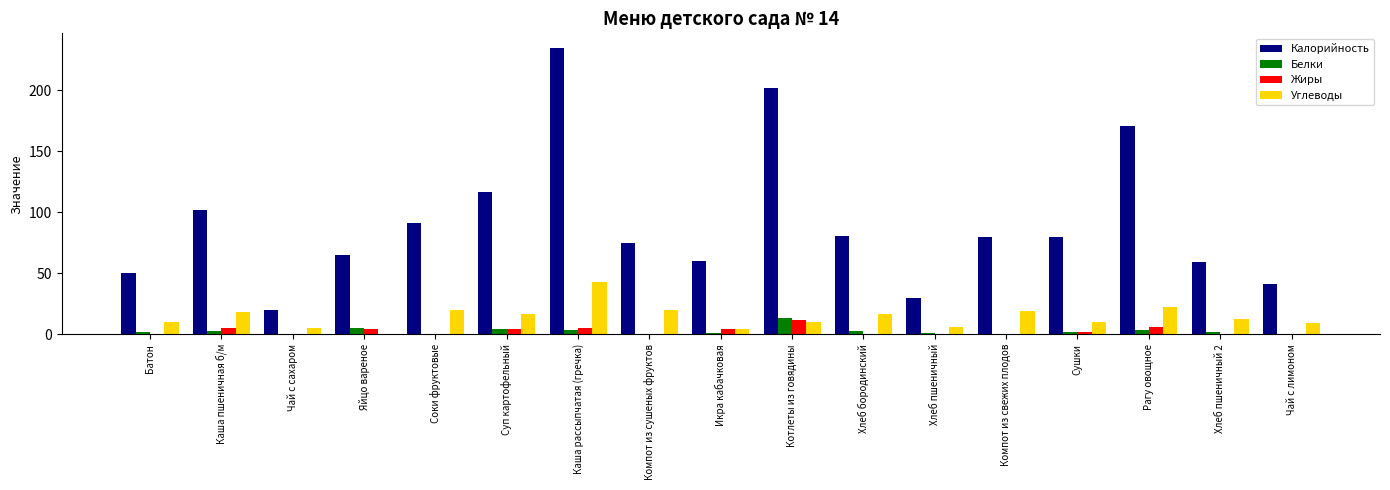

The Углеводы series shows 6.1 at Хлеб пшеничный. True or false?

True